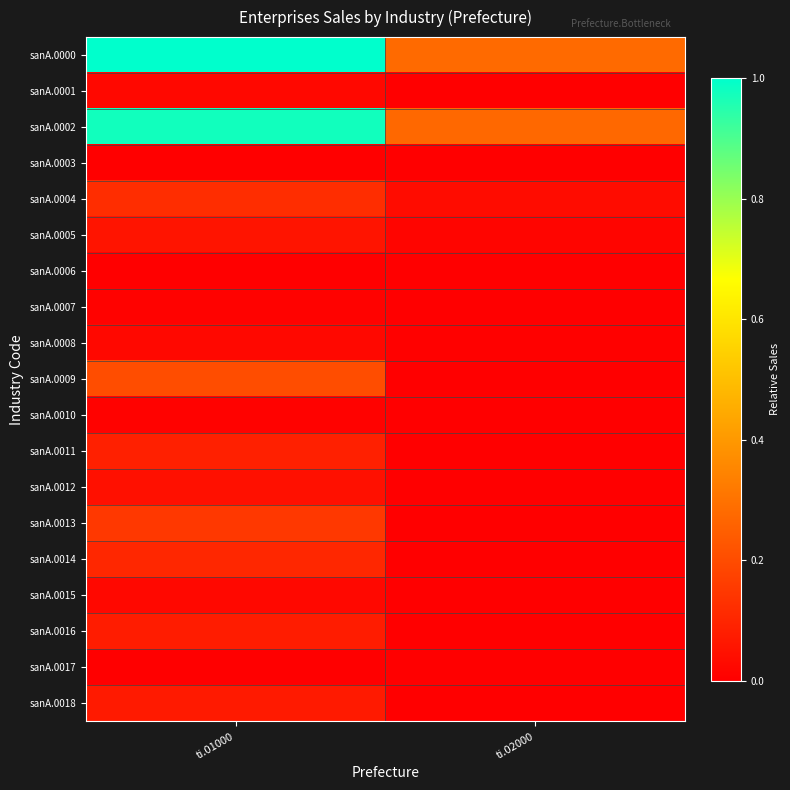

At which category is the sum across all series the highest?

ti.01000